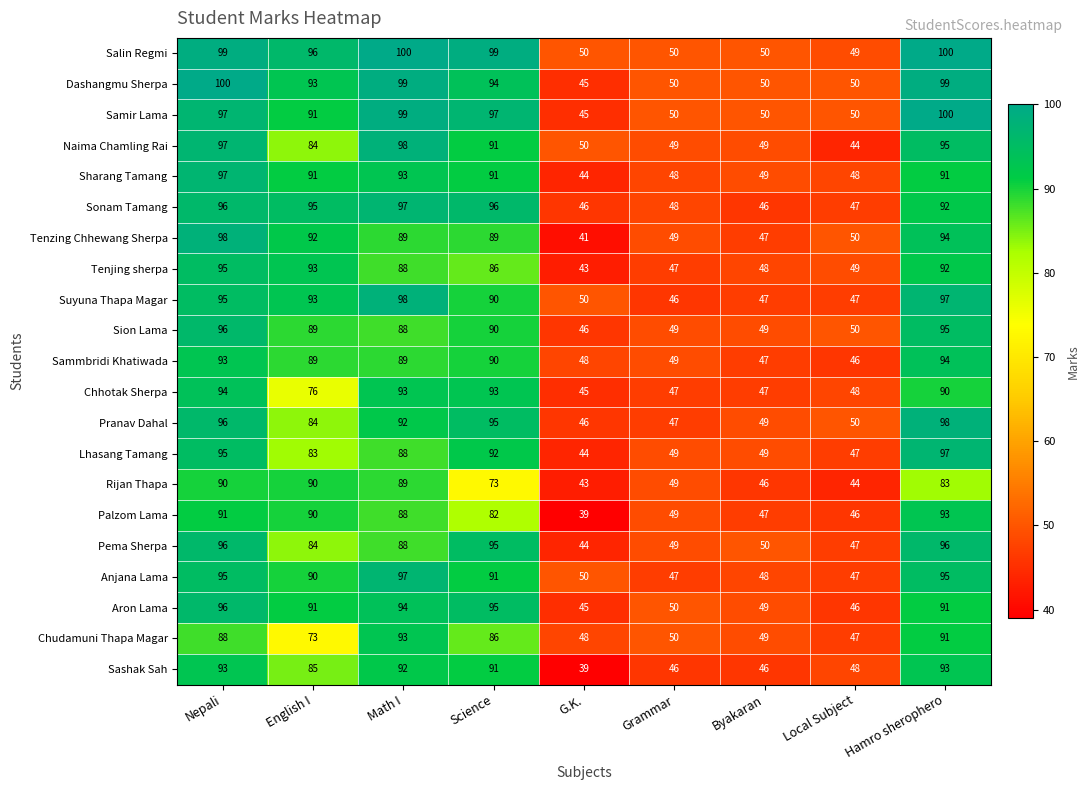

Which series changed the most between Nepali and Byakaran?

Tenzing Chhewang Sherpa